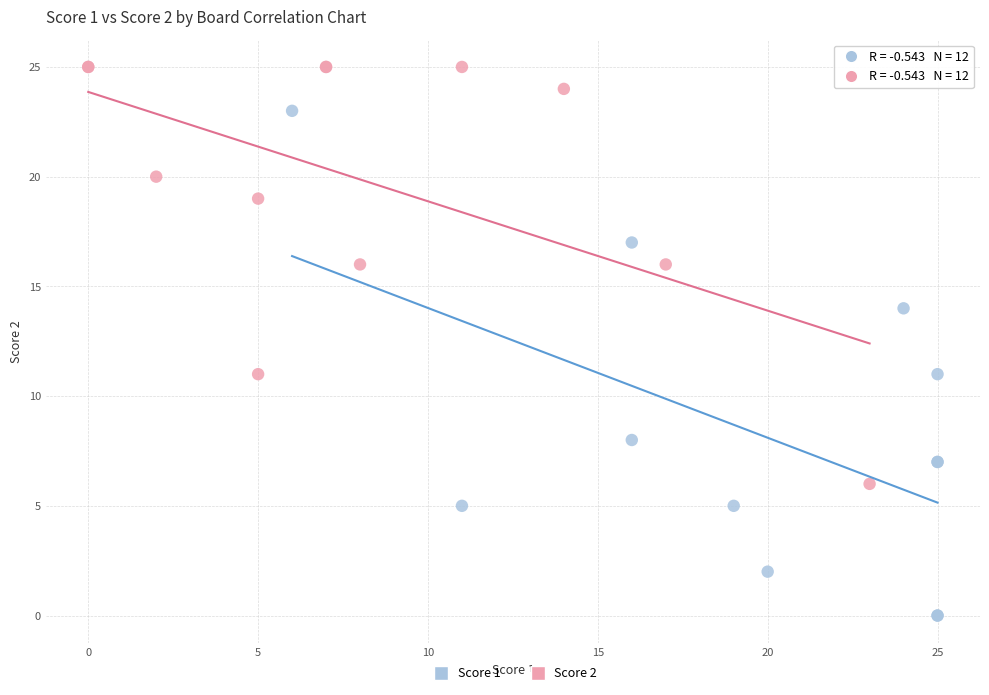

Which series contains the lowest Y value?

Score 1